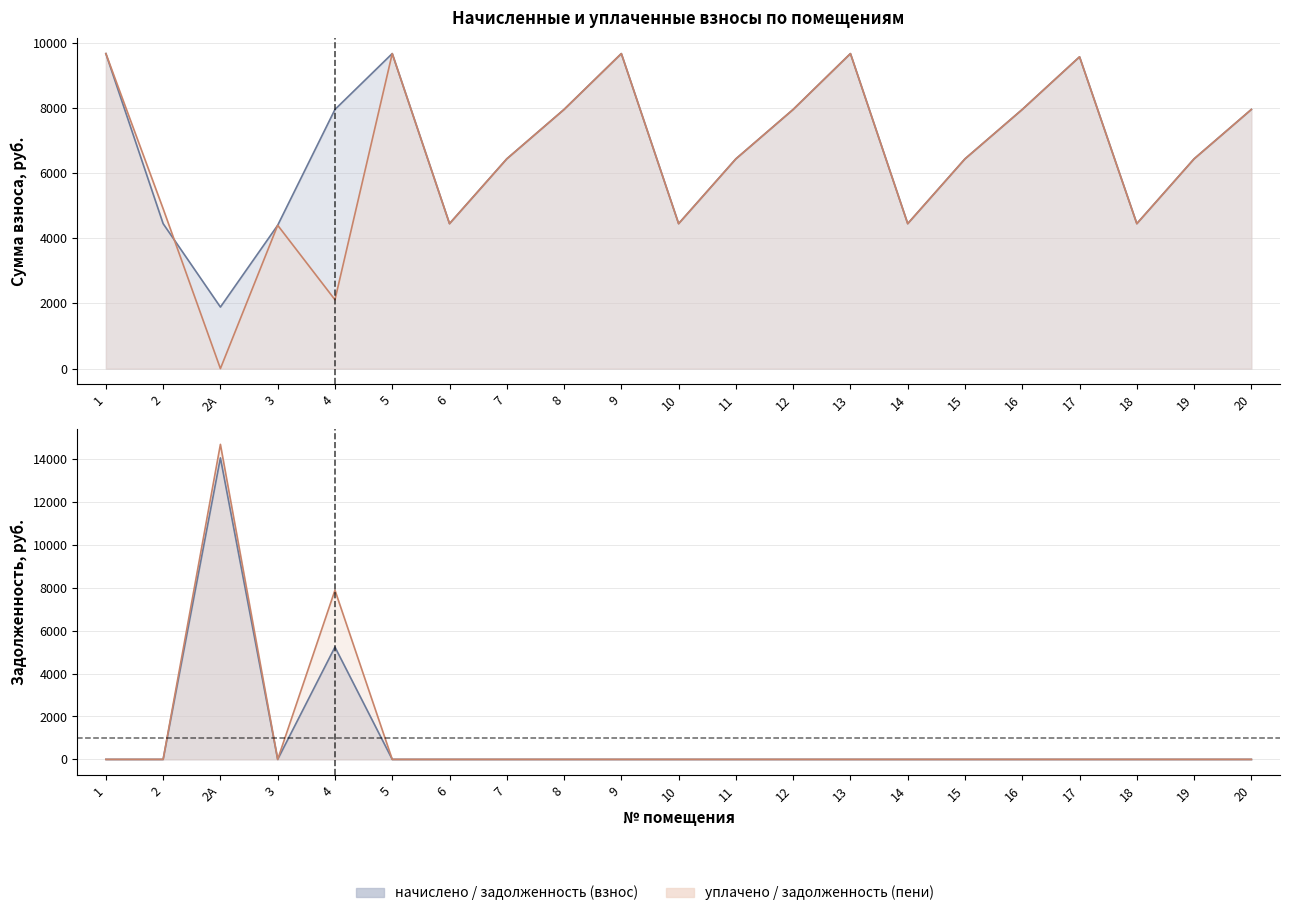

Which series has the widest spread of values?

задолженность (пени)